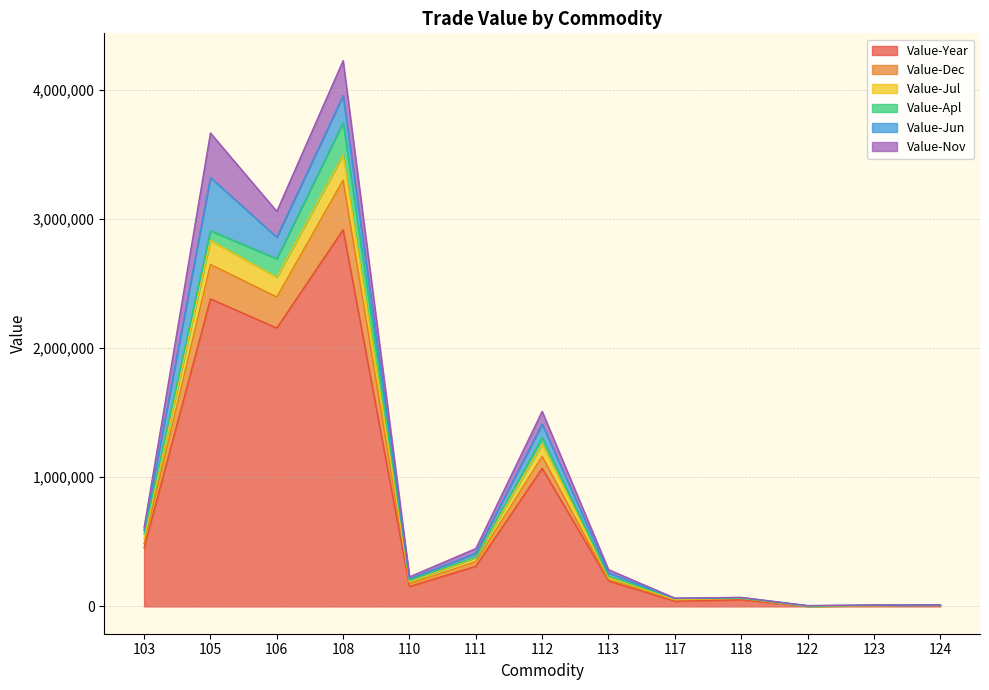

True or false: Value-Year and Value-Jul cross at least once.

False